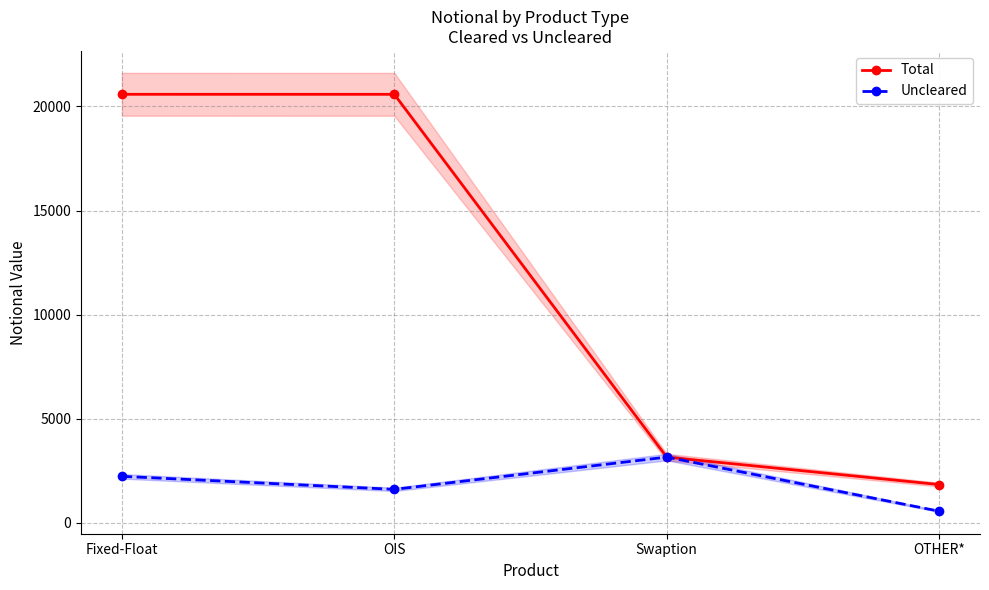

True or false: Total and Uncleared intersect in this chart.

False